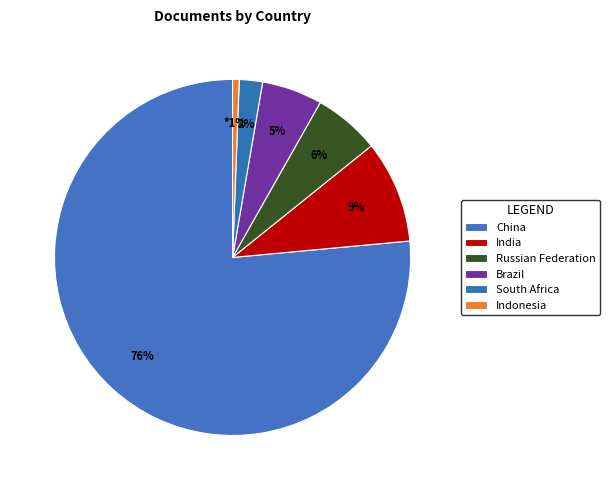

How many segments does this pie chart have?

6